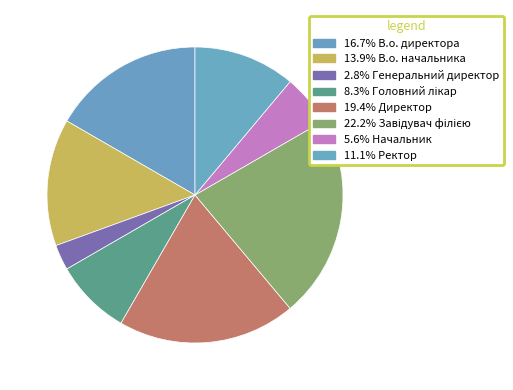

How many slices are in this pie chart?

8